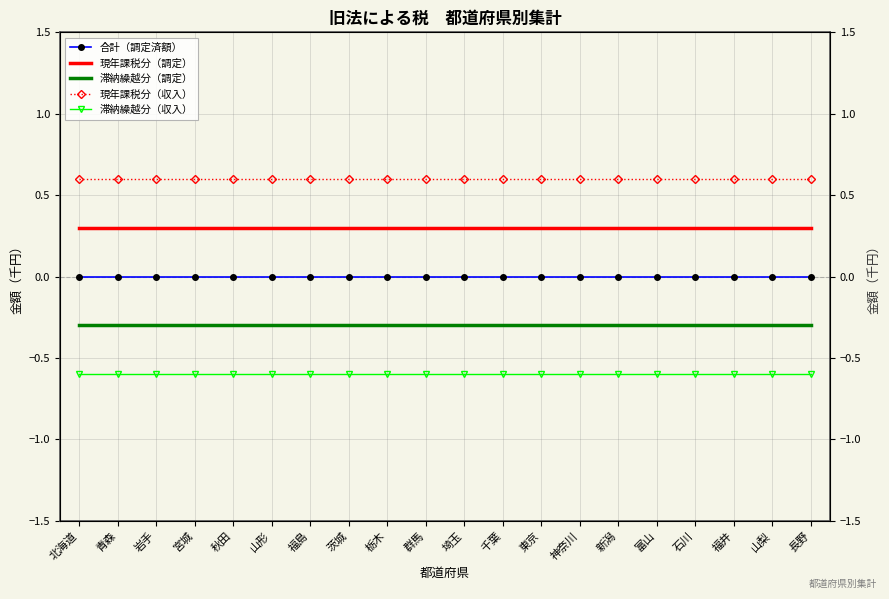

Where is 合計（調定済額） nearest to the value 0?

北海道